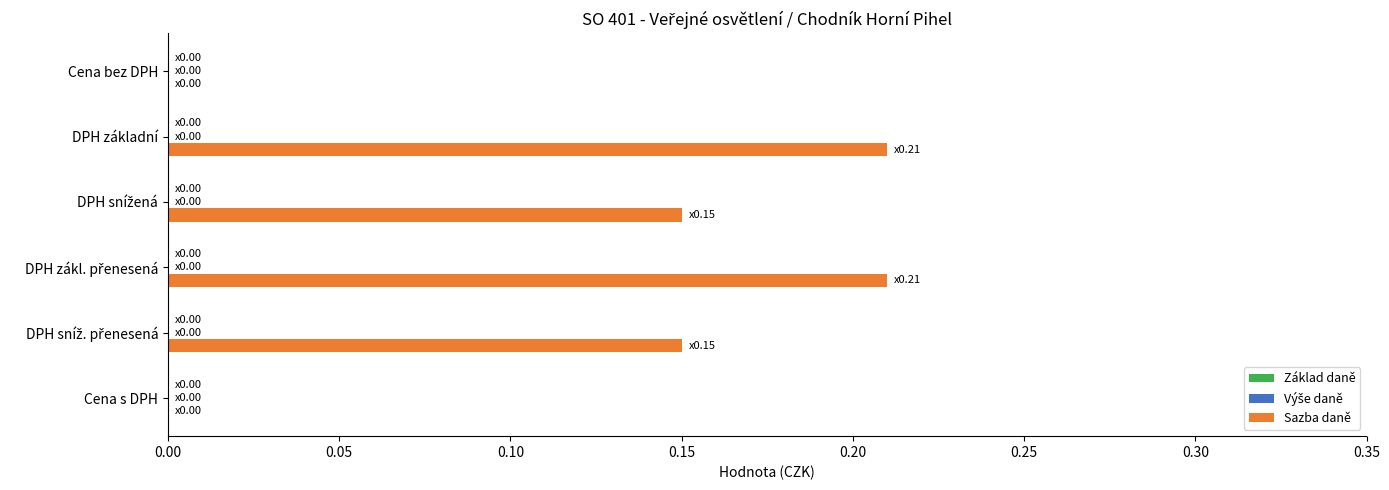

True or false: the data shows 0.0 at Cena bez DPH.

True